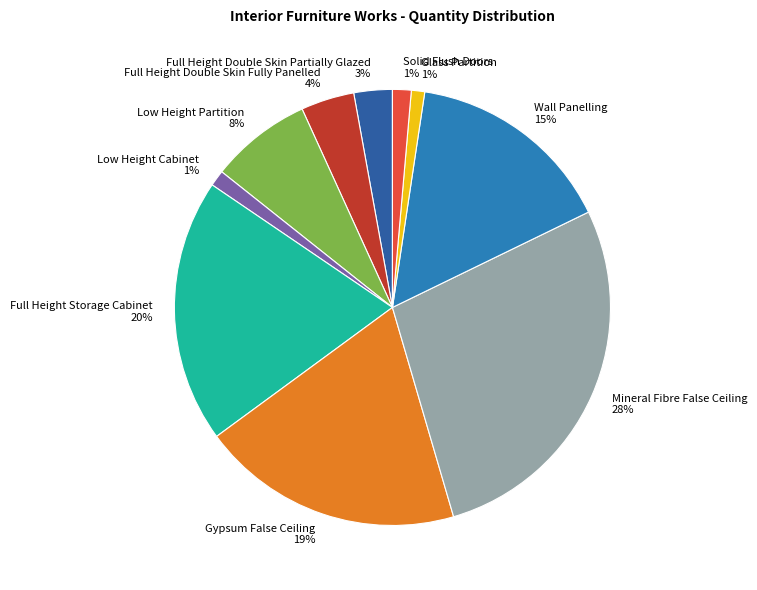

How many segments does this pie chart have?

10